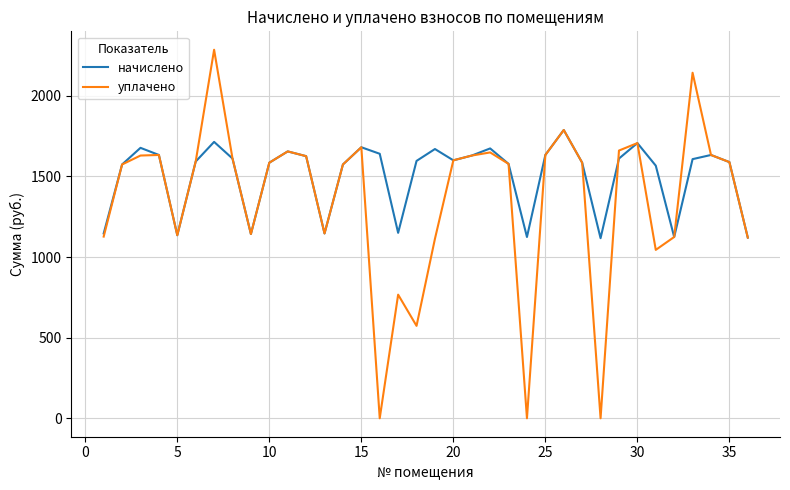

What is the maximum value for начислено?

1788.2